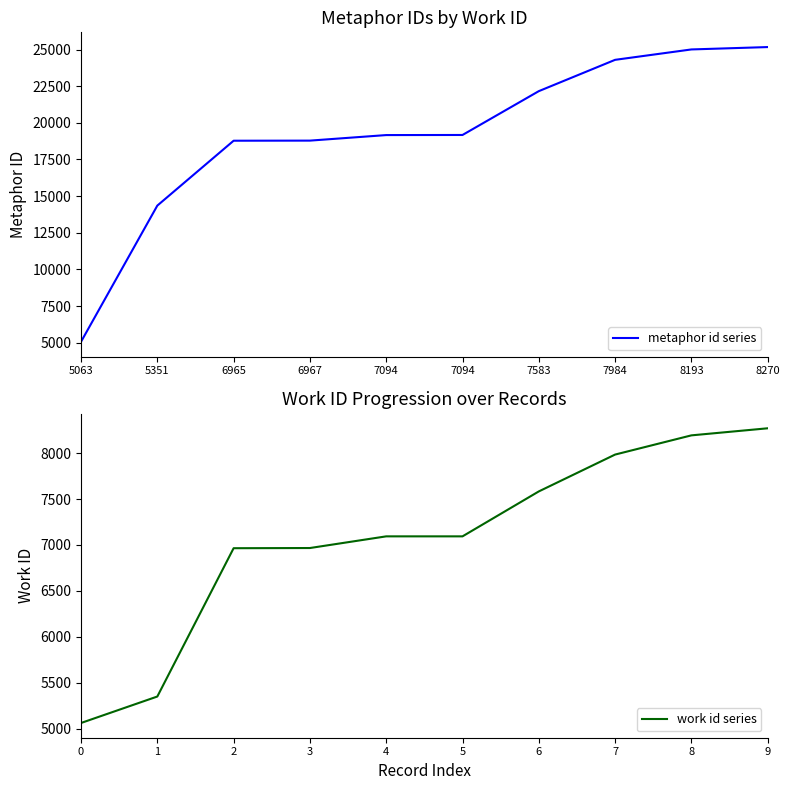

How many values in the work id series series are below 7094?

4